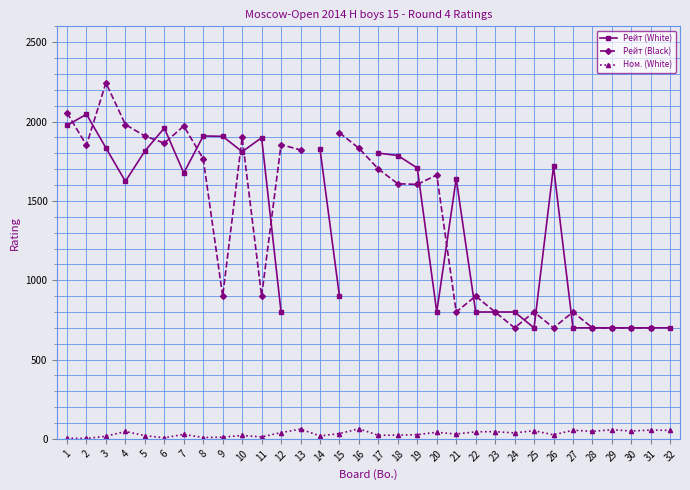

True or false: Ном. (White) has a value of 27.0 at 19.

True